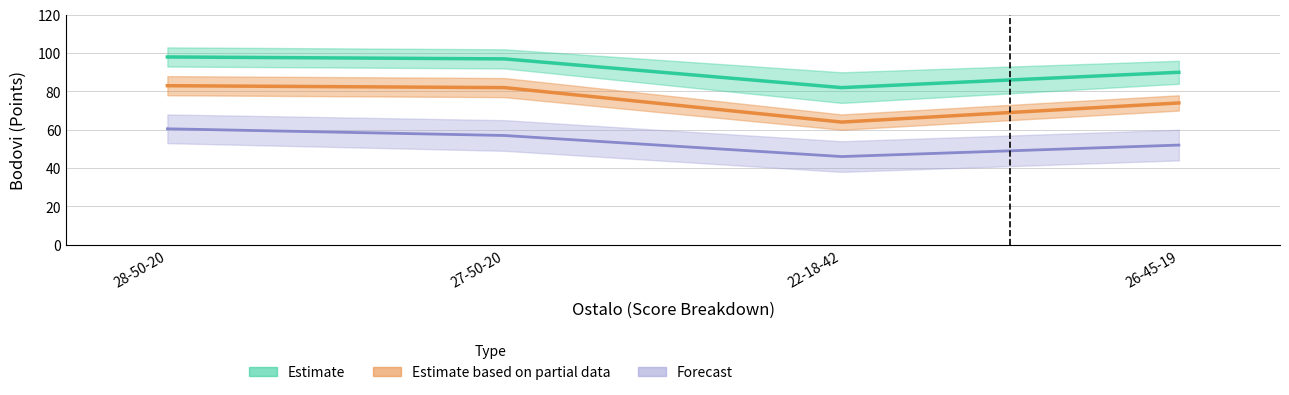

What is the label of the 1st point from the right?

26-45-19